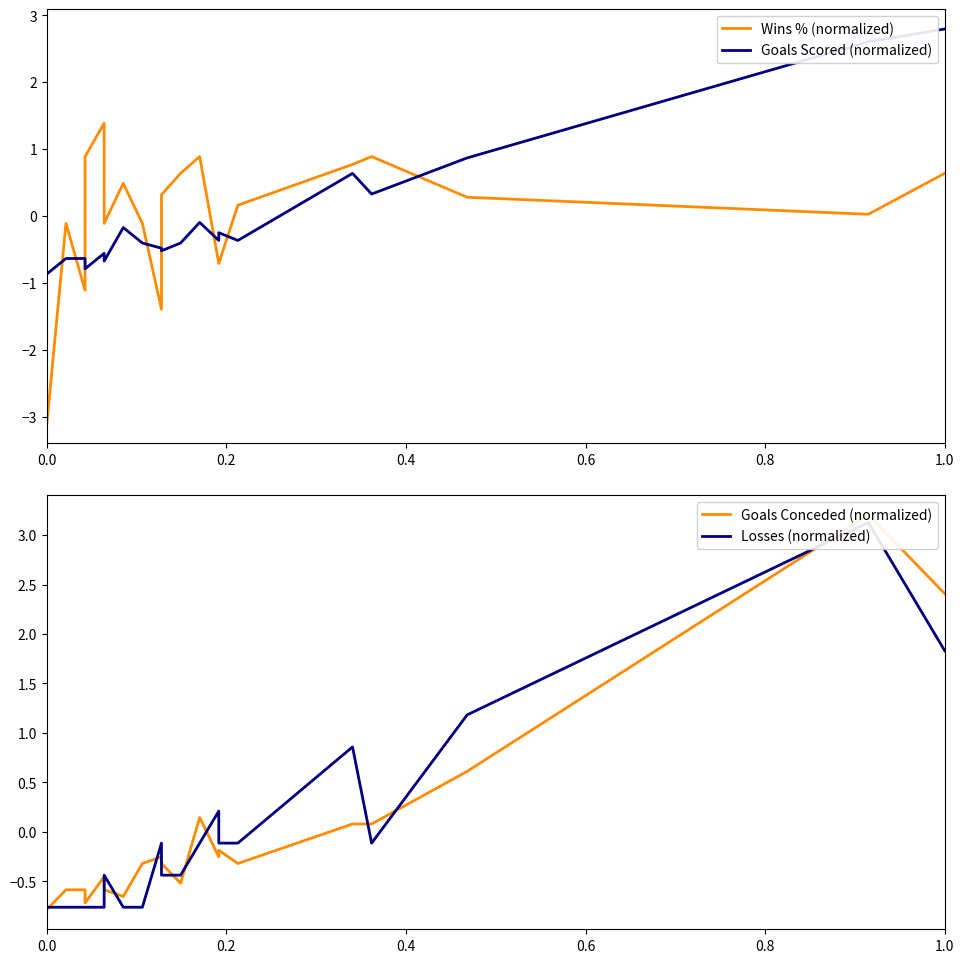

How many positive values does the Losses (normalized) series have?

5